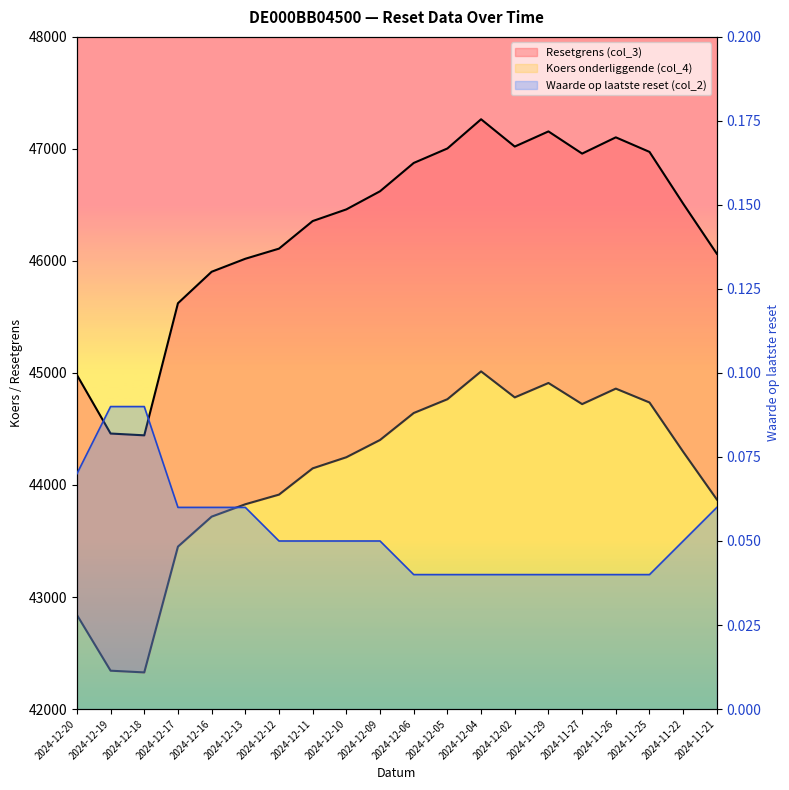

Reading right to left, extract all data points from this chart.

Resetgrens (col_3): 46063.9	46511.3	46973.4	47103.3	46958.2	47156.2	47021.1	47264.7	47004.0	46874.6	46622.0	46460.2	46356.0	46109.8	46019.5	45903.4	45622.4	44443.2	44459.4	44982.3
Koers onderliggende (col_4): 43870.3	44296.5	44736.6	44860.3	44722.1	44910.7	44782.0	45014.0	44765.7	44642.5	44401.9	44247.8	44148.6	43914.1	43828.1	43717.5	43449.9	42326.9	42342.2	42840.3
Waarde op laatste reset (col_2): 0.1	0.1	0.0	0.0	0.0	0.0	0.0	0.0	0.0	0.0	0.1	0.1	0.1	0.1	0.1	0.1	0.1	0.1	0.1	0.1